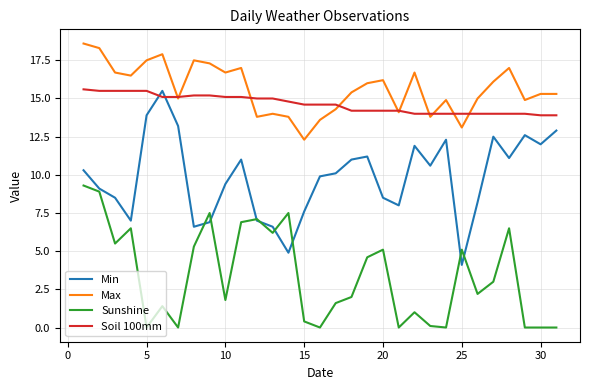

True or false: Min has more than 1 points higher than both neighbors.

True